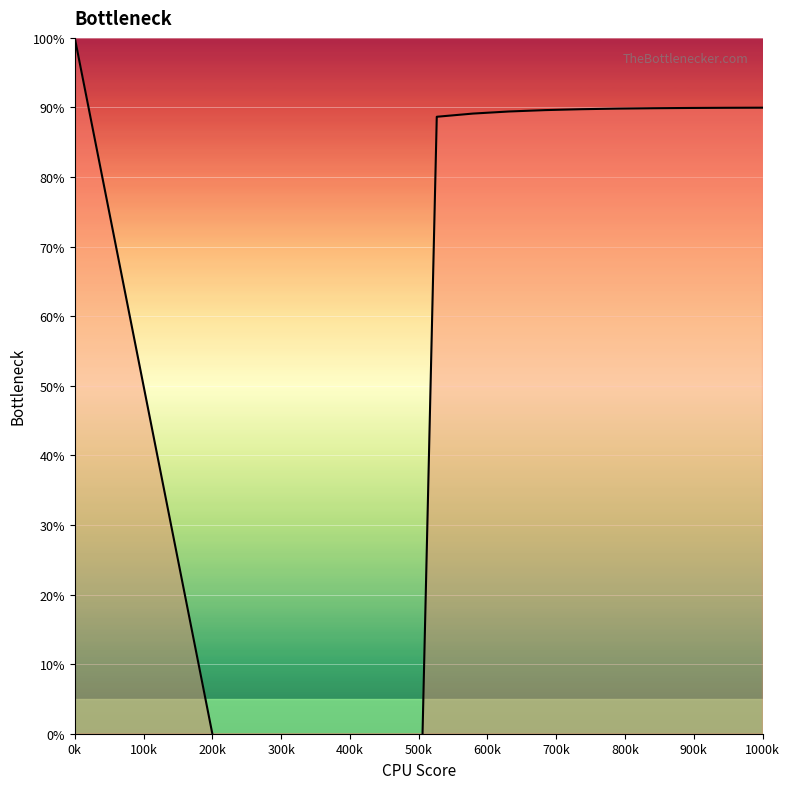

Count the number of data series in this chart.

1